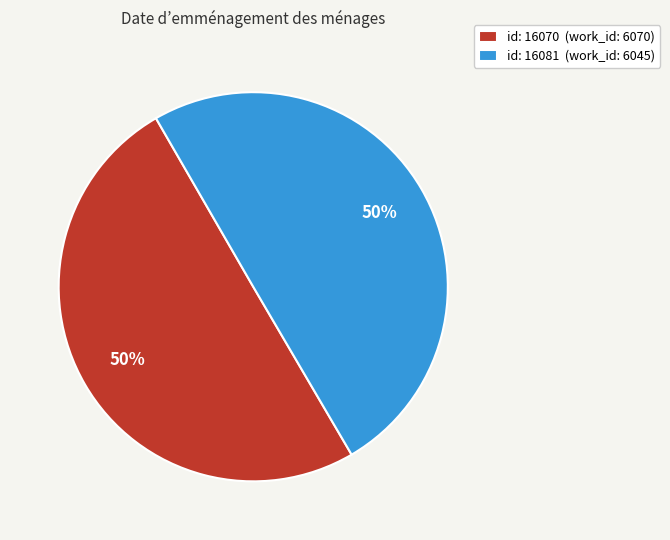

What is the ratio of the value at id: 16070 (work_id: 6070) to the value at id: 16081 (work_id: 6045)?

1.0